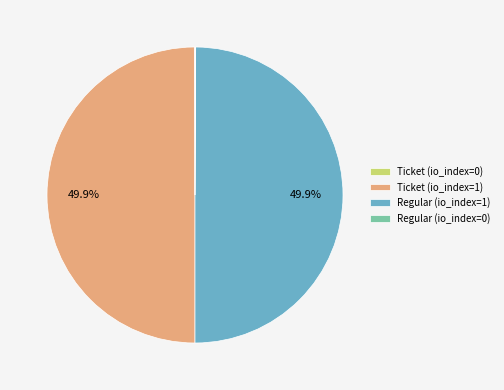

Is the sum of Regular (io_index=1) and Ticket (io_index=1) greater than half?

Yes